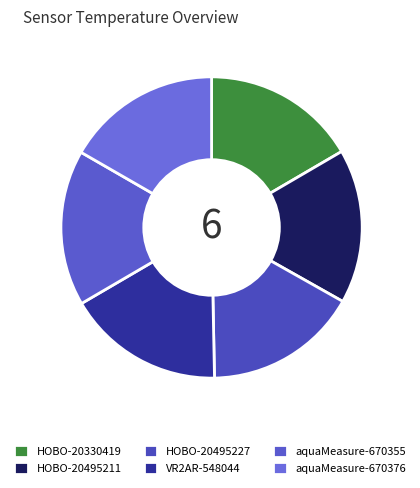

How many slices are in this pie chart?

6